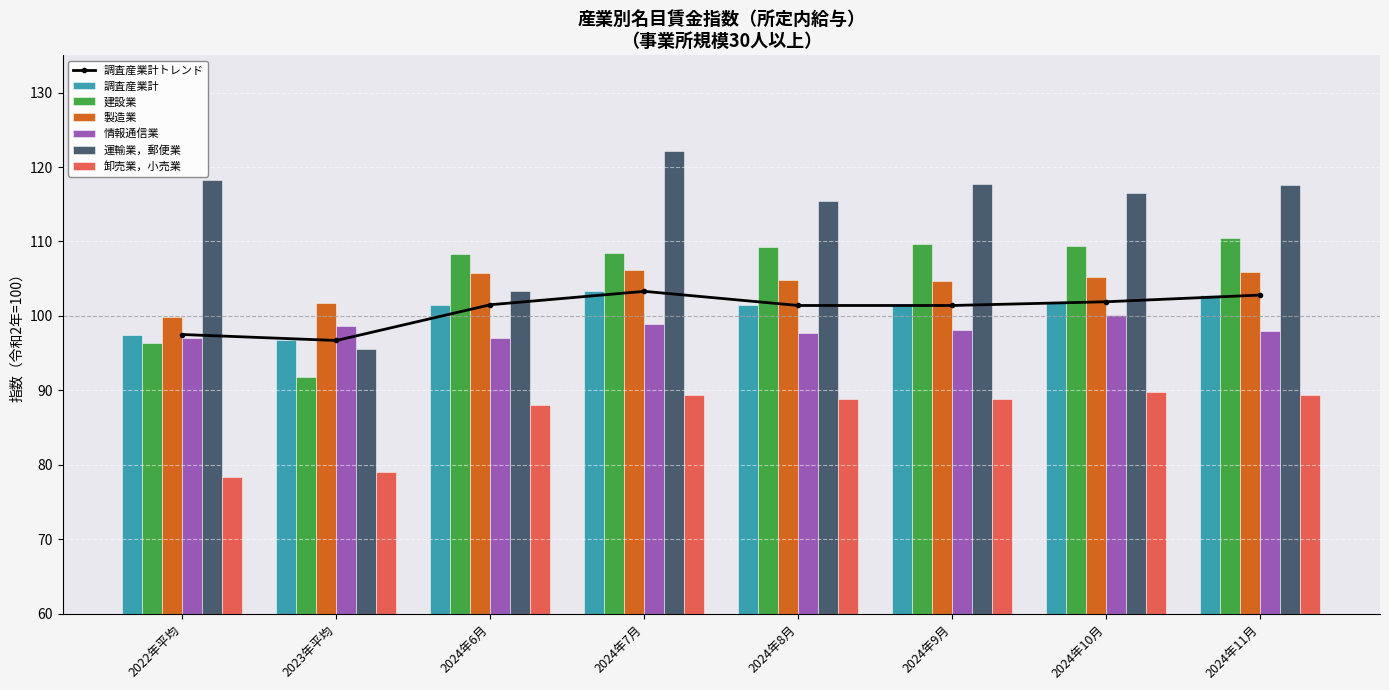

The 建設業 series shows 193.4 at 2024年11月. True or false?

False